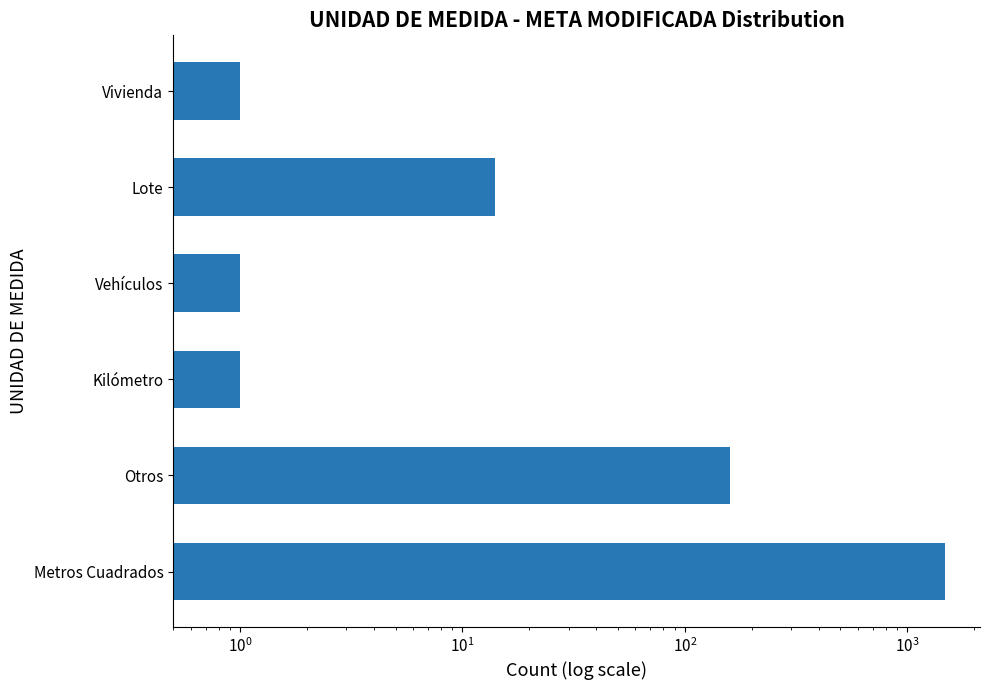

What is the value of the 3rd bar from the left?

1